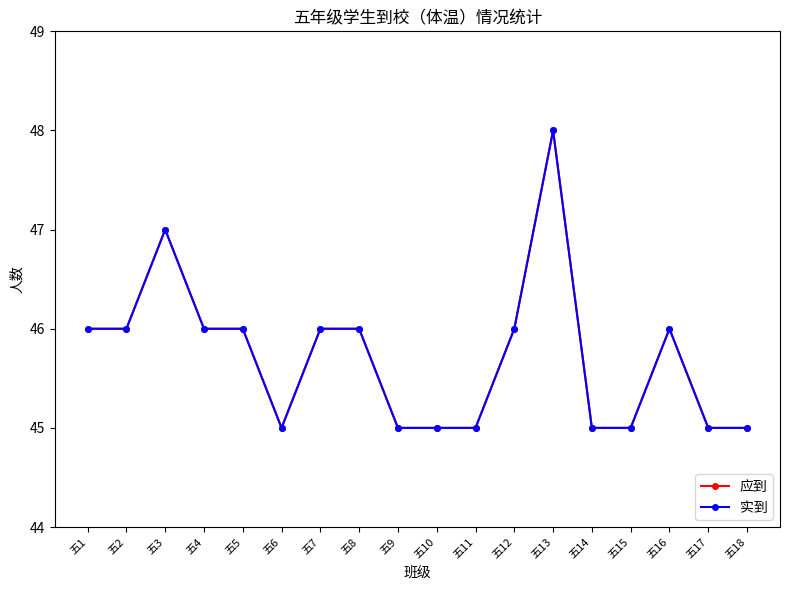

Where does the 实到 series first go above 46?

五3